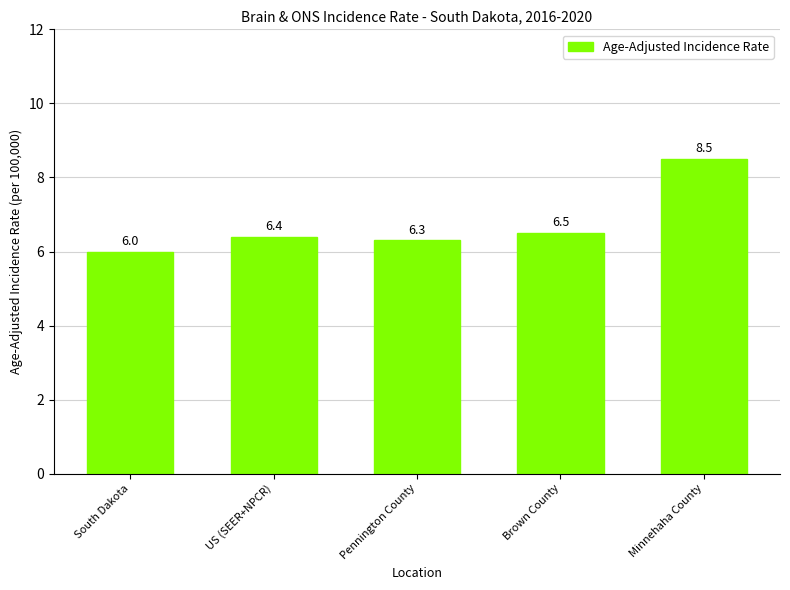

Reading right to left, transcribe all the data shown in this chart.

Minnehaha County=8.5	Brown County=6.5	Pennington County=6.3	US (SEER+NPCR)=6.4	South Dakota=6.0